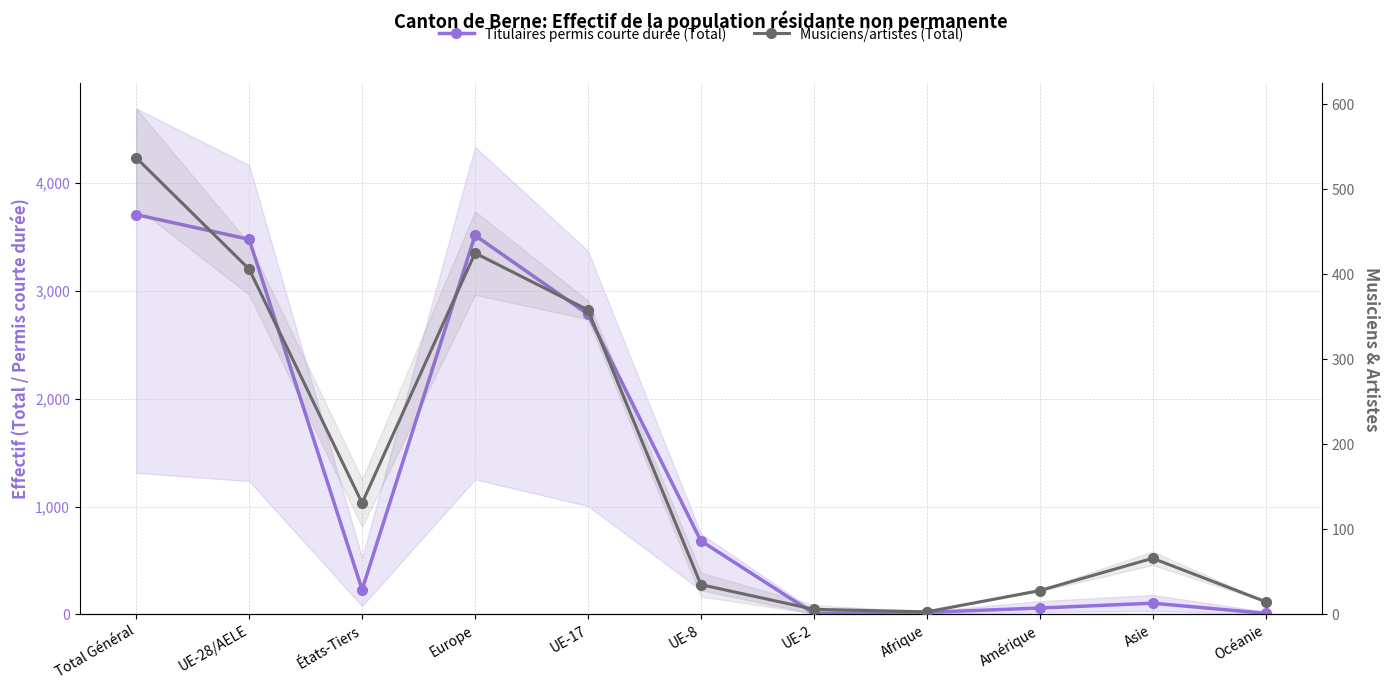

Where is the first local maximum for Titulaires permis courte durée (Total)?

Europe